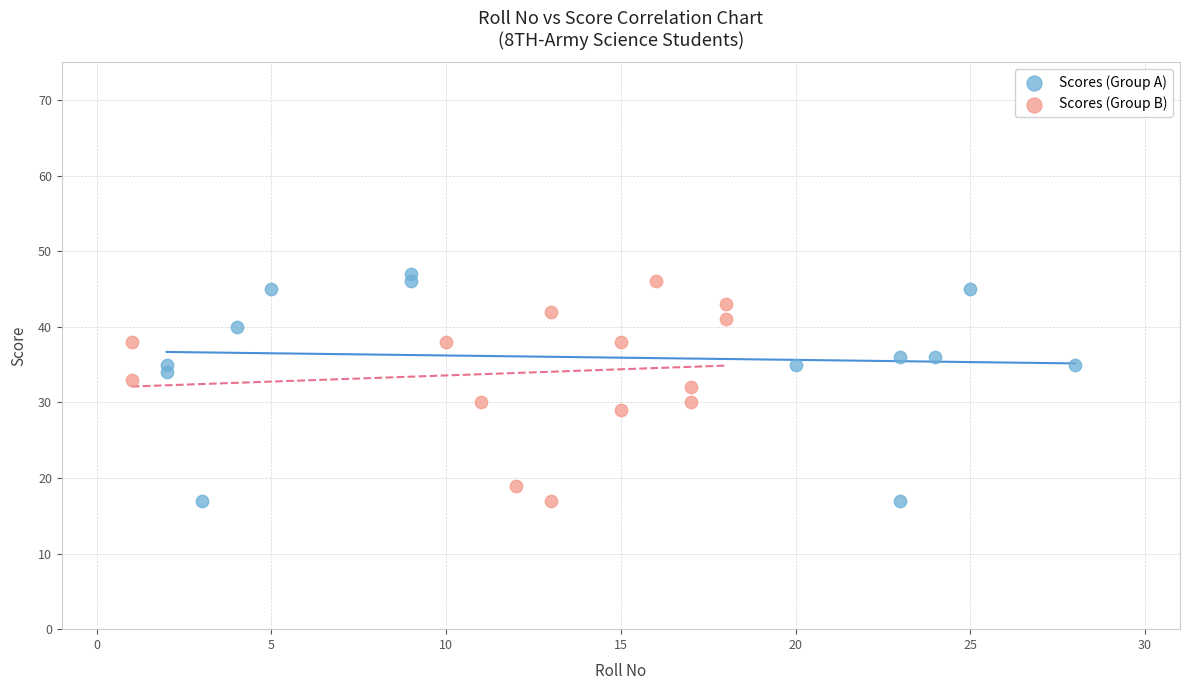

Which series has the widest spread of Y values?

Scores (Group A)